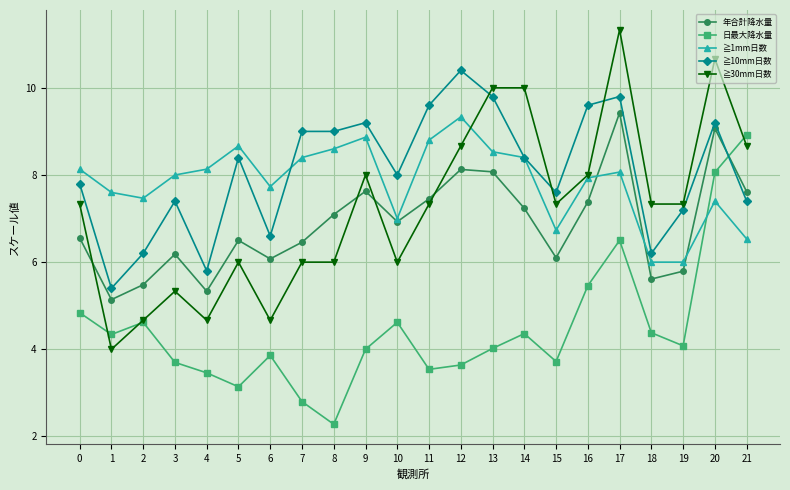

Count the number of data series in this chart.

5